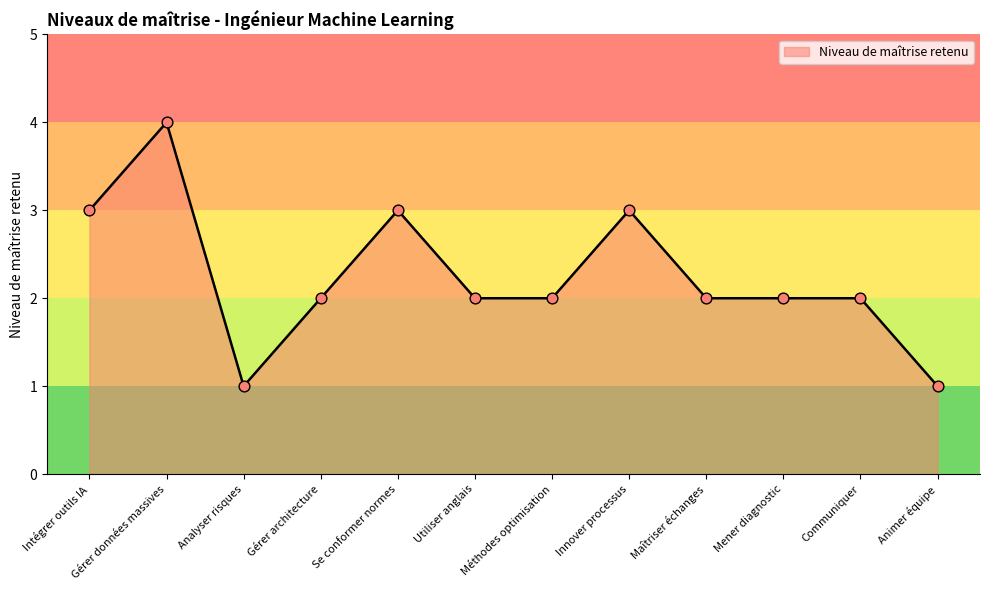

Between Méthodes optimisation and Analyser risques, which is larger?

Méthodes optimisation